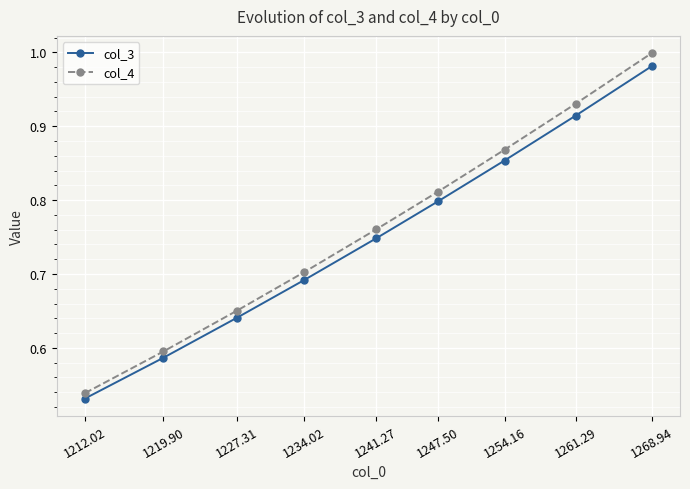

List the series in order of their peak value, lowest first.

col_3, col_4